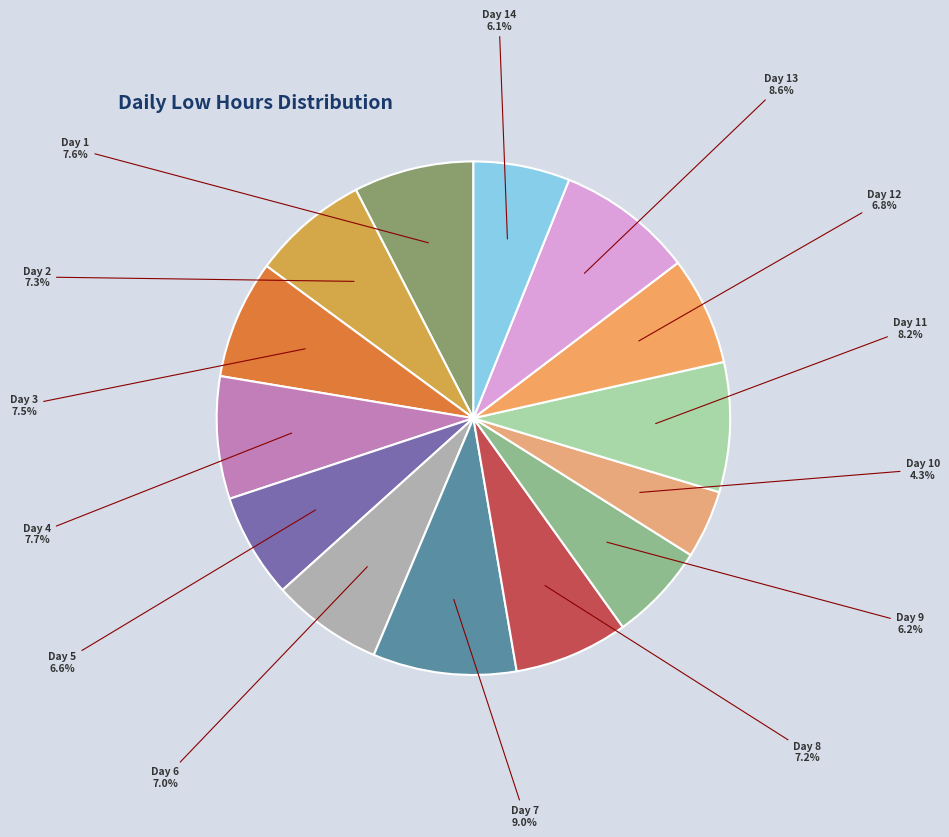

Which category has the smallest portion of the pie?

Day 10